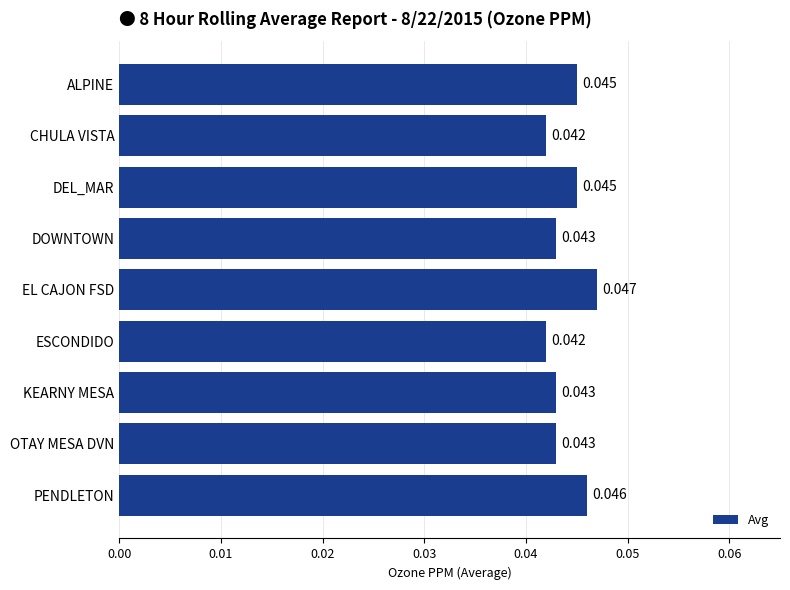

Which label corresponds to the largest value in the chart?

EL CAJON FSD